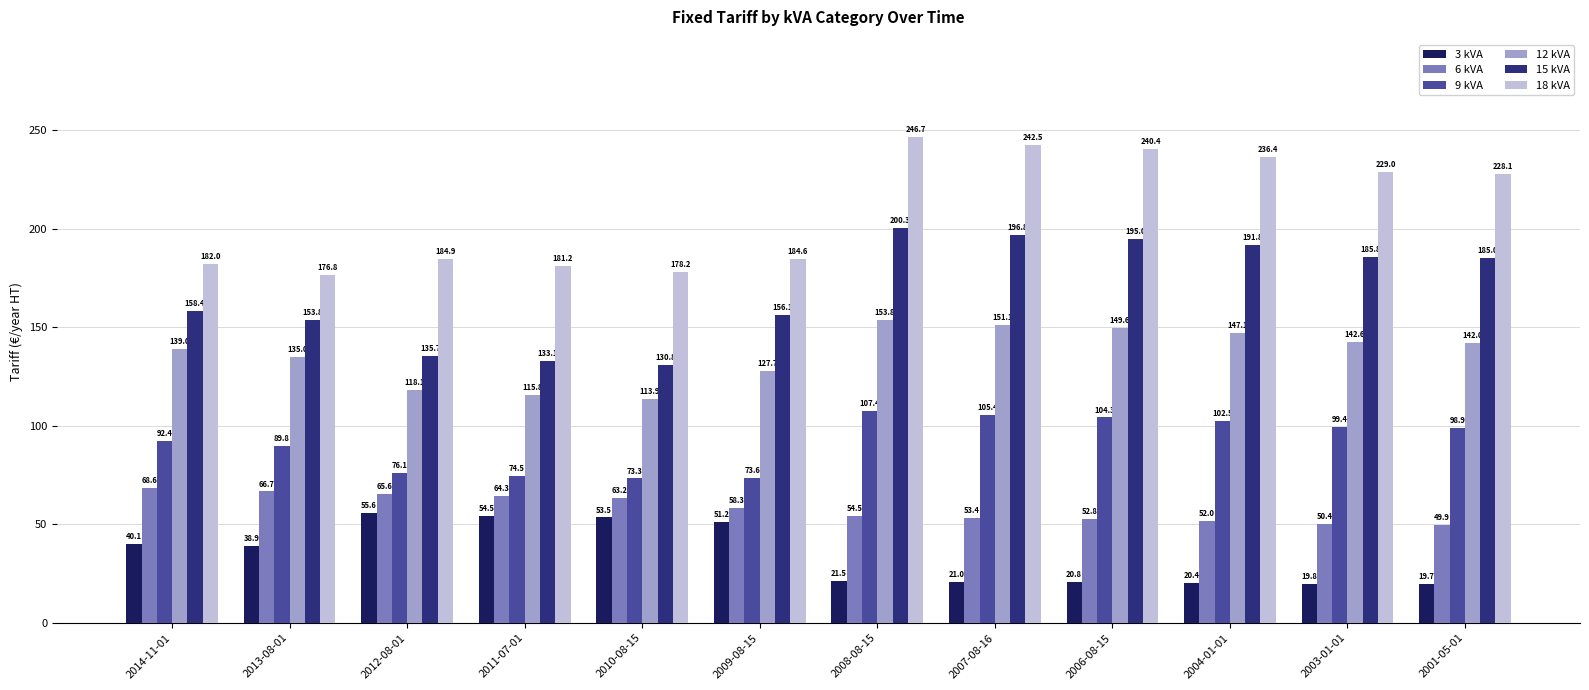

What position from the right is 2011-07-01?

9